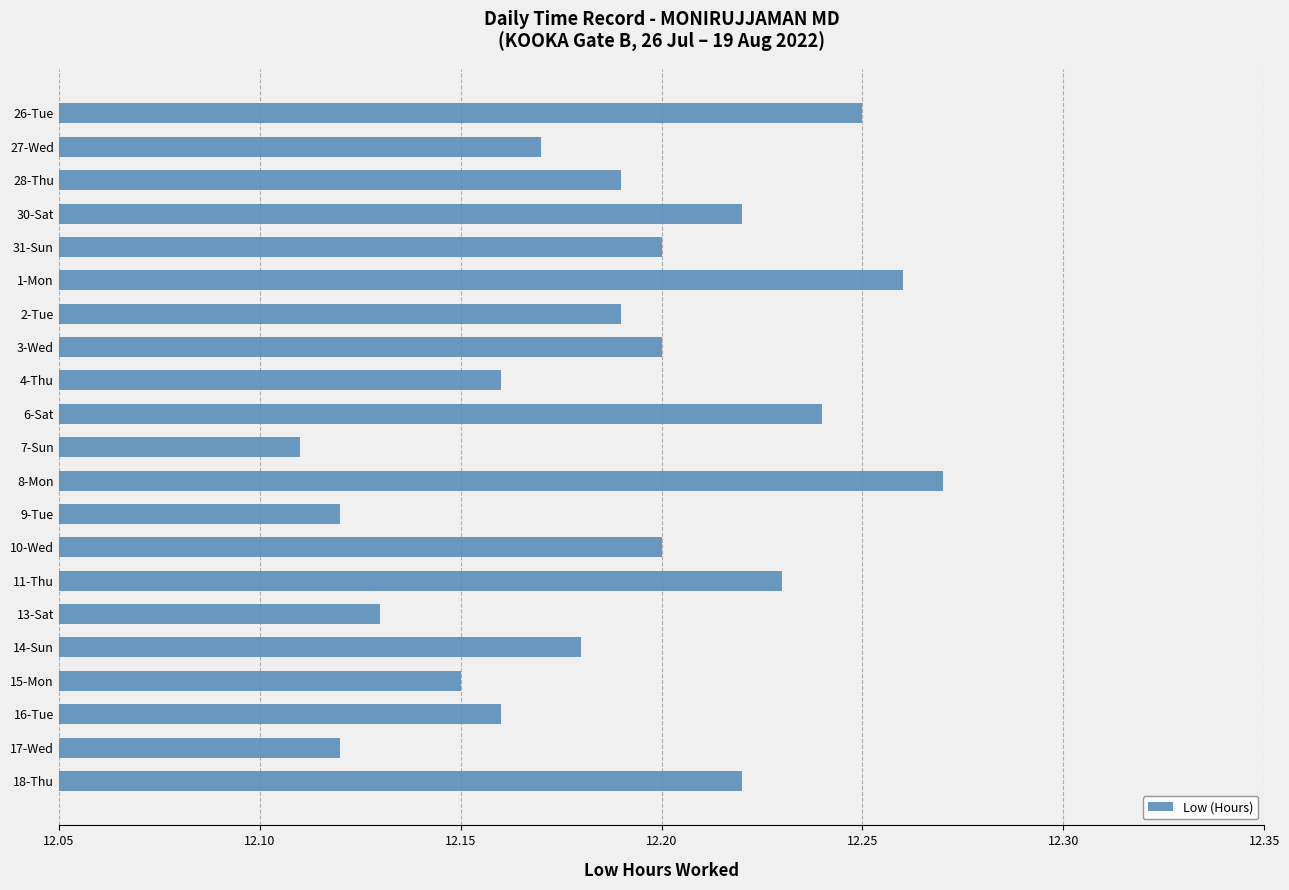

At which category does the chart reach its peak across all series?

8-Mon